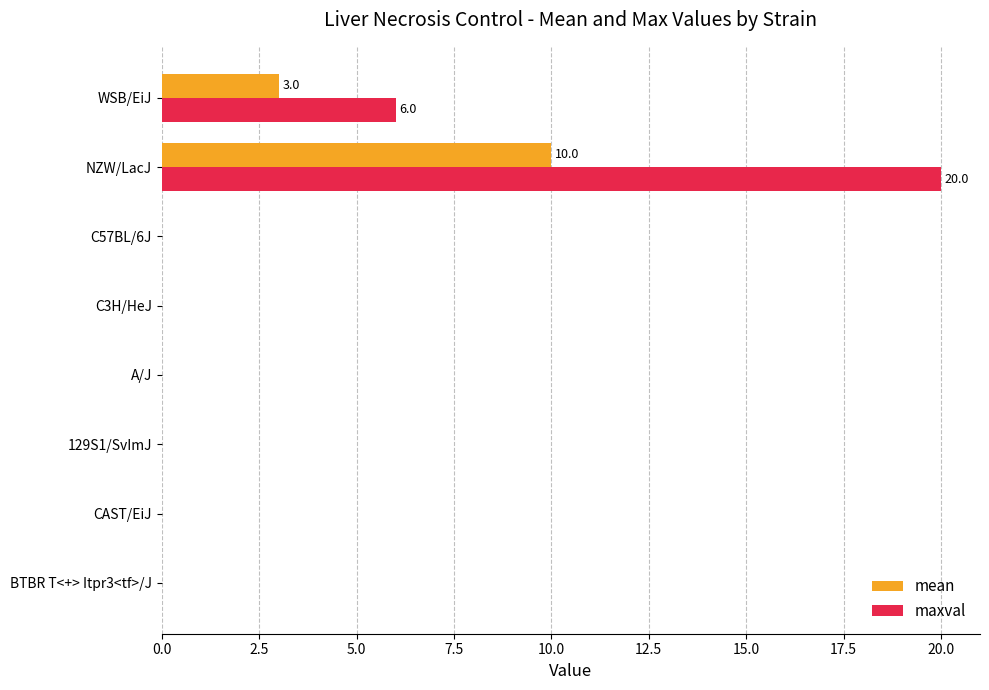

Between C3H/HeJ and WSB/EiJ, which series saw the biggest shift?

maxval